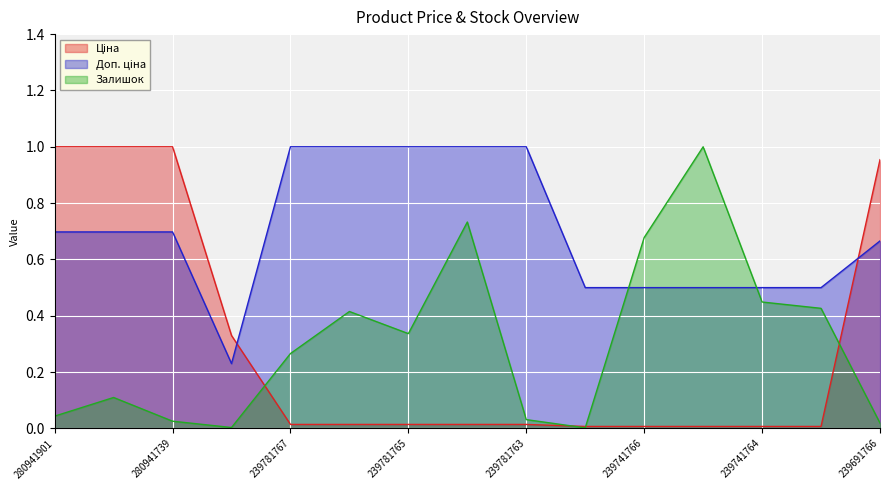

Which series ends up on top after the final intersection of Ціна and Доп. ціна?

Ціна